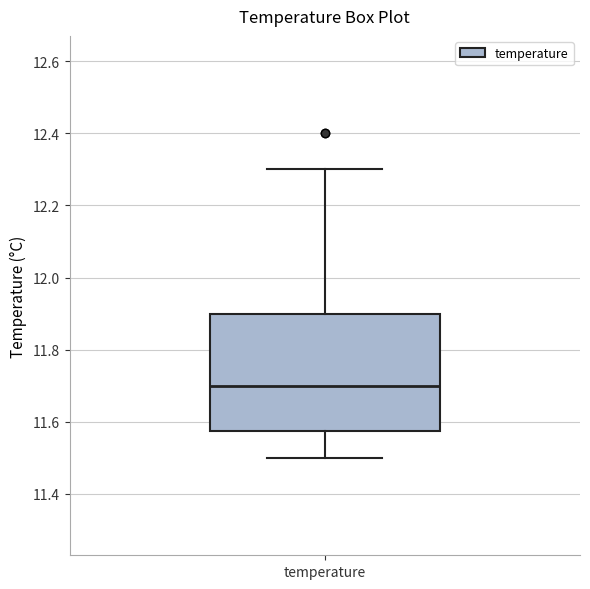

Read this box plot against the y-axis: the position of the median line, the range covered by the box, and the ends of both whiskers. The values are not printed on the chart, so give them approximately, as read against the axis.

median 11.70, box 11.58 to 11.90, whiskers 11.50 to 12.30